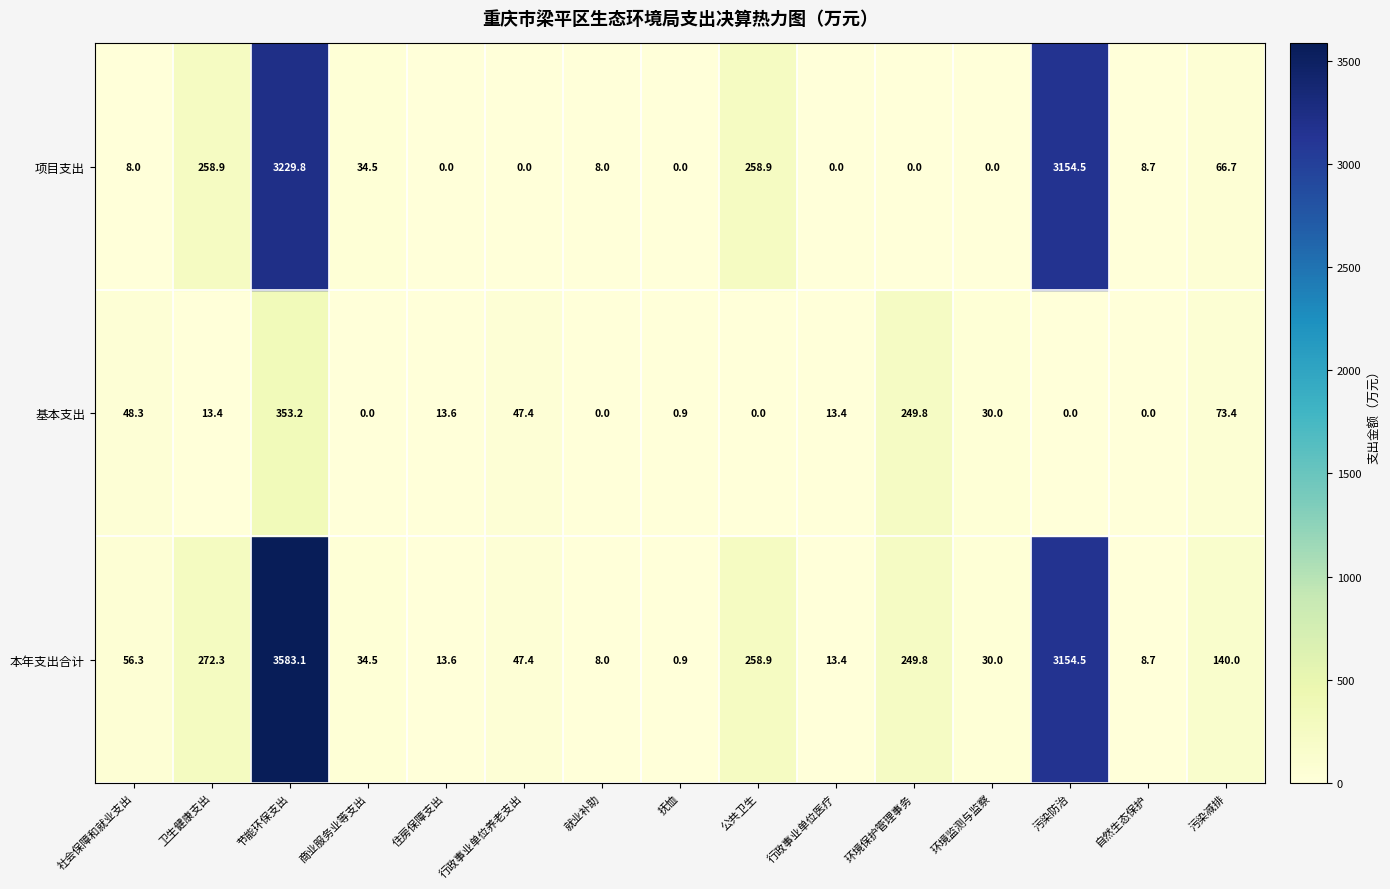

What is the sum of all 基本支出 values?

843.4